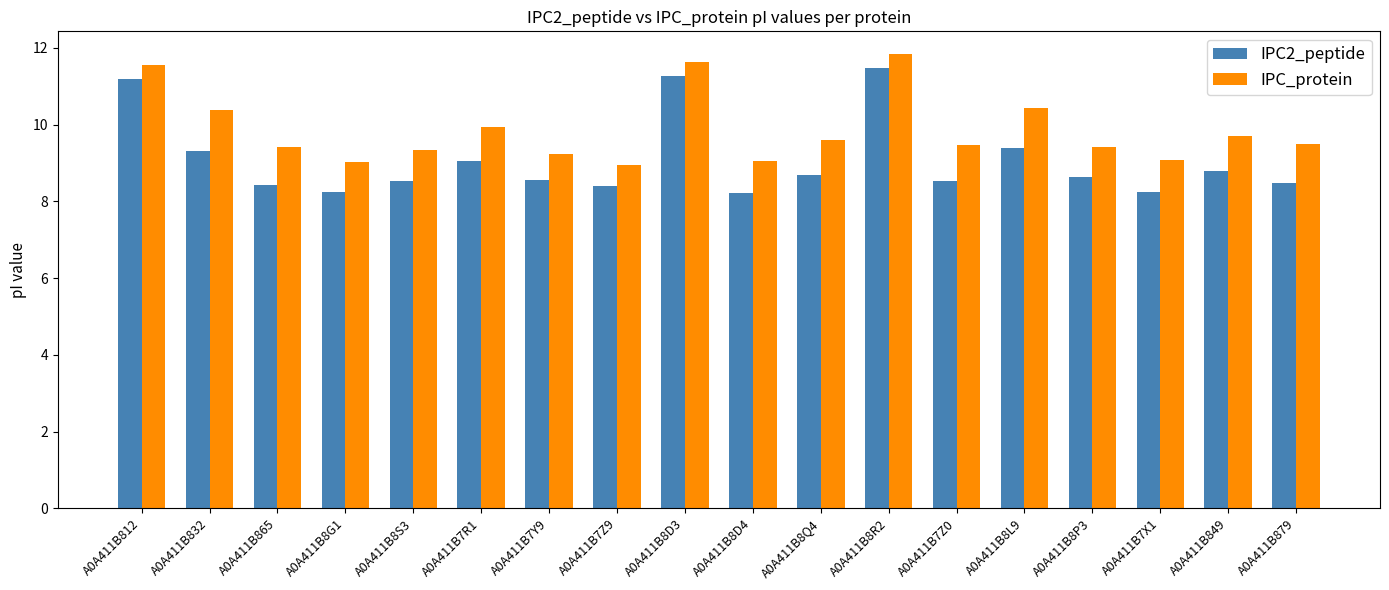

How many bars are there in total?

36